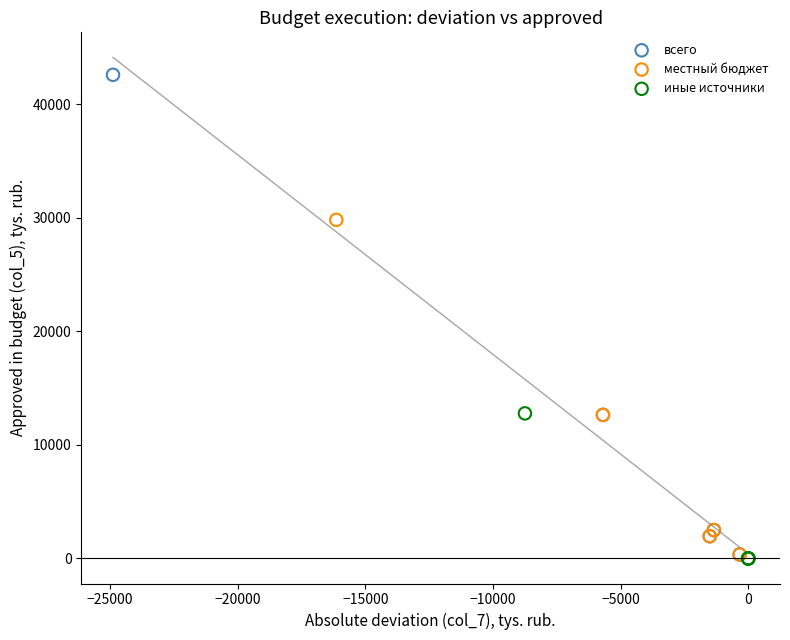

What are all the series names shown in the legend?

всего, местный бюджет, иные источники